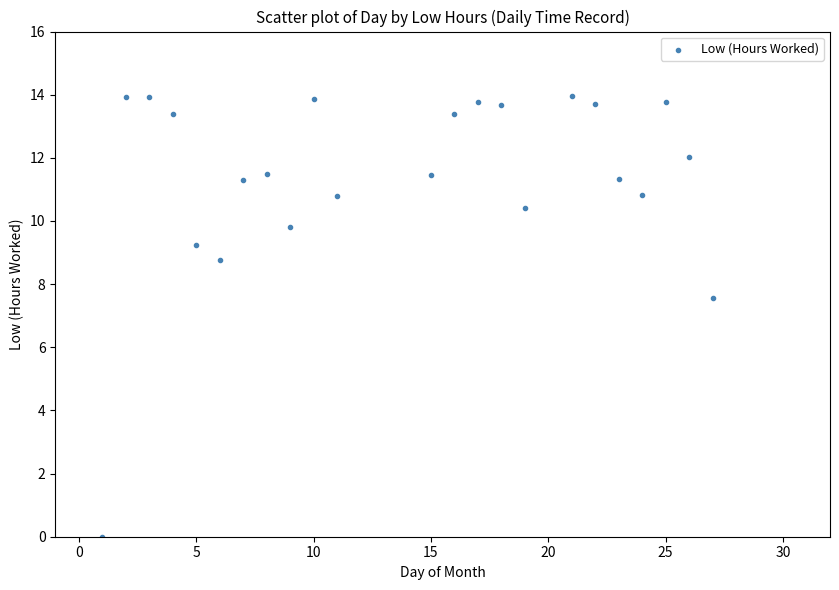

What is the range of Y values (max minus min)?

14.0